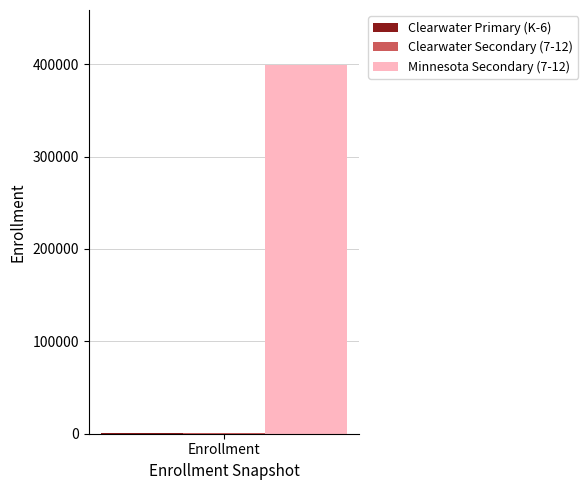

Is it true that Minnesota Secondary (7-12) equals 231225 at Enrollment?

False